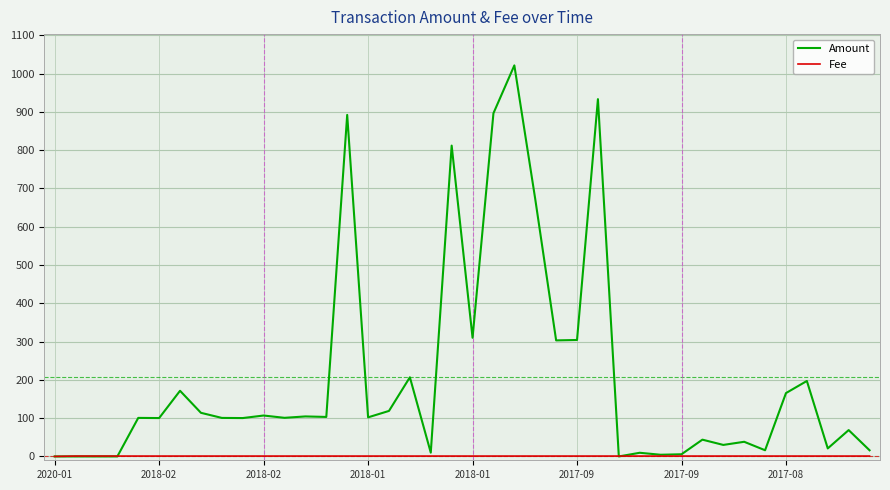

Which series has the largest total across all categories?

Amount